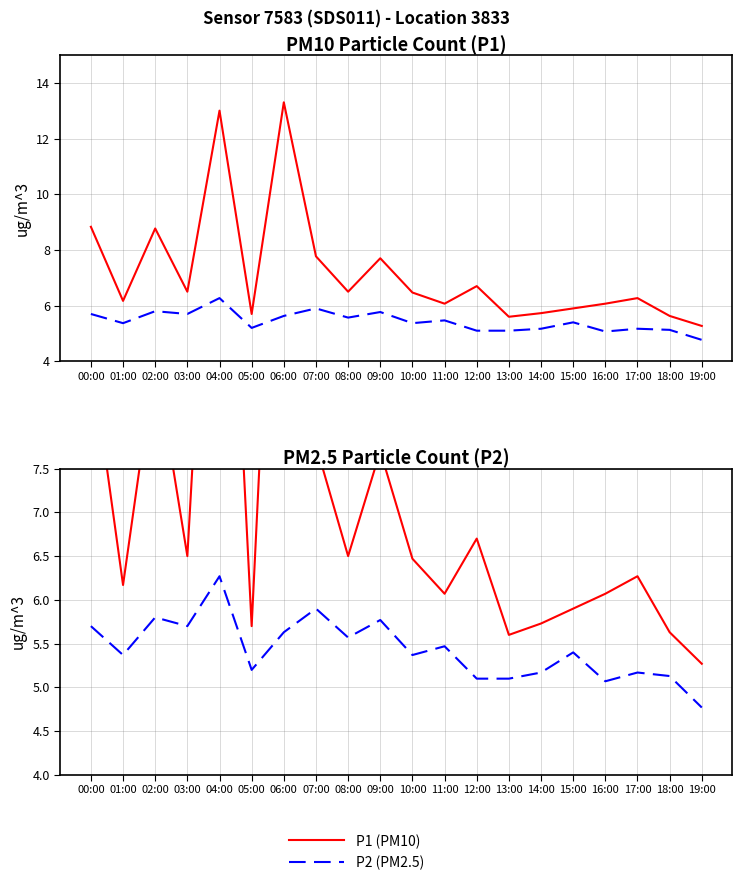

What position from the right is 07:00?

13